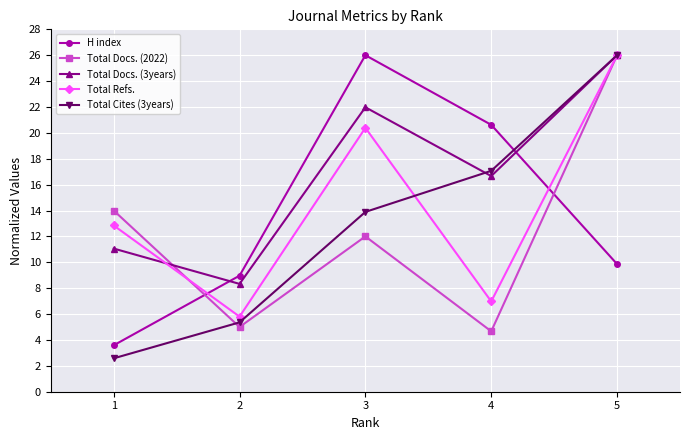

In H index, how many points are higher than both neighbors (excluding endpoints)?

1